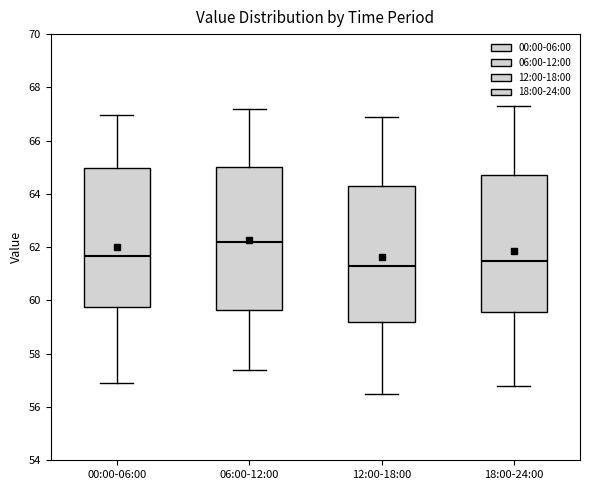

Which box has the lowest median line?

12:00-18:00